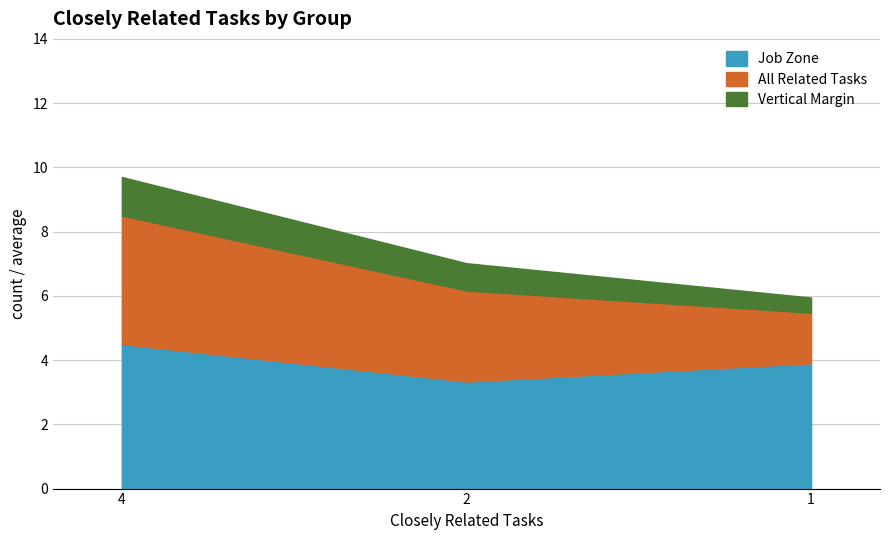

What is the difference between the second highest and minimum values in the Job Zone series?

0.6